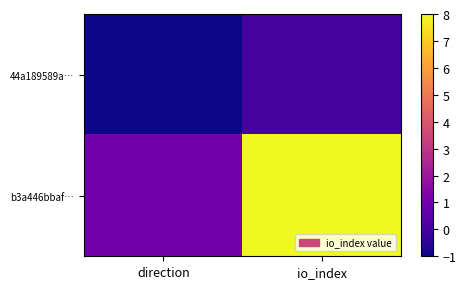

What is the difference between the highest and lowest values at direction?

2